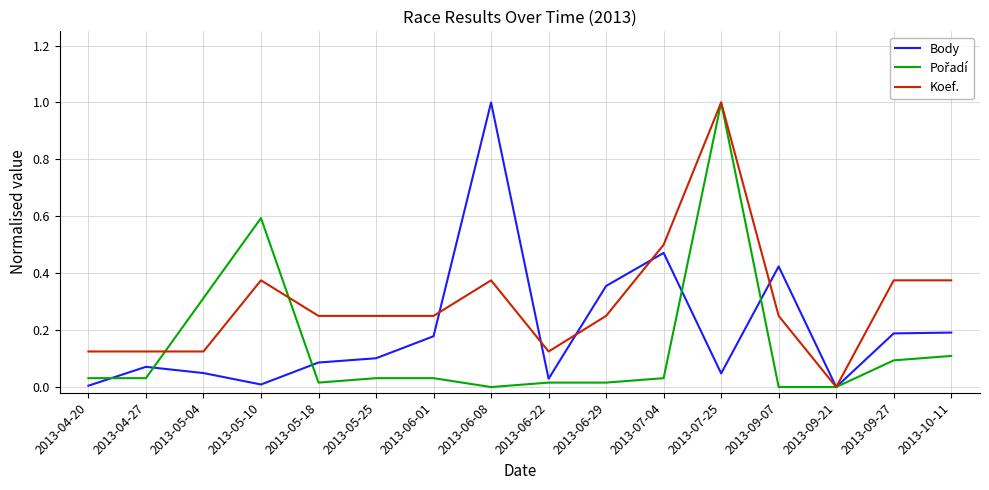

Does the chart display data point markers on the line(s)?

No